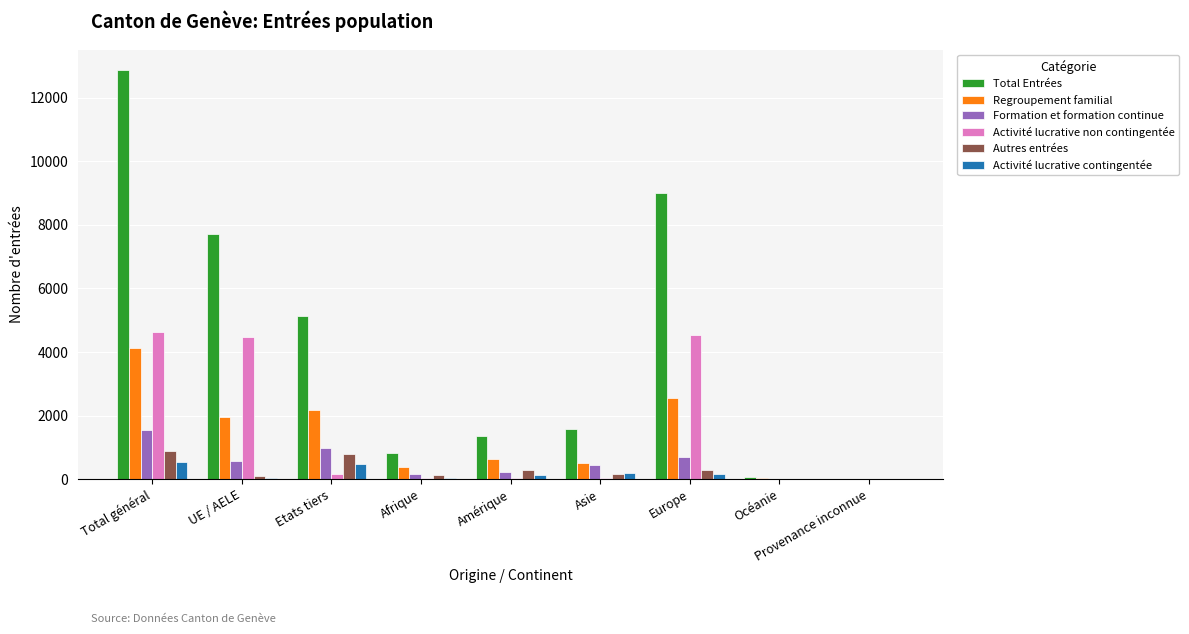

Which series has the largest total across all categories?

Total Entrées